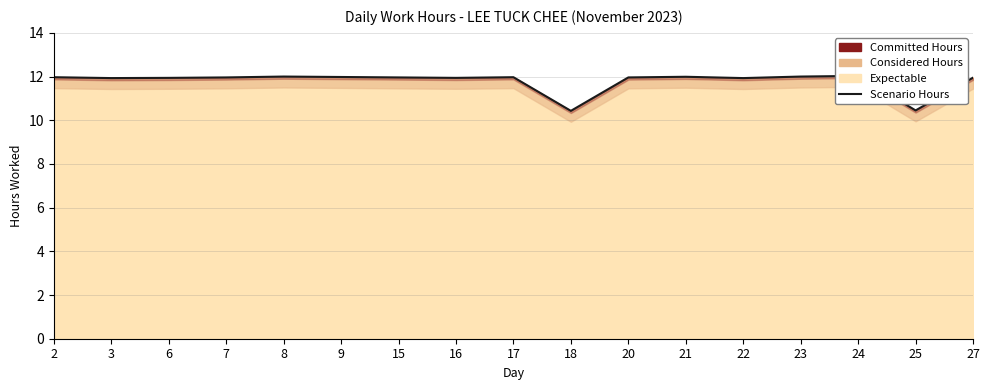

List the labels in order of value, smallest first.

18, 25, 3, 22, 6, 16, 27, 7, 15, 20, 2, 17, 9, 21, 8, 23, 24